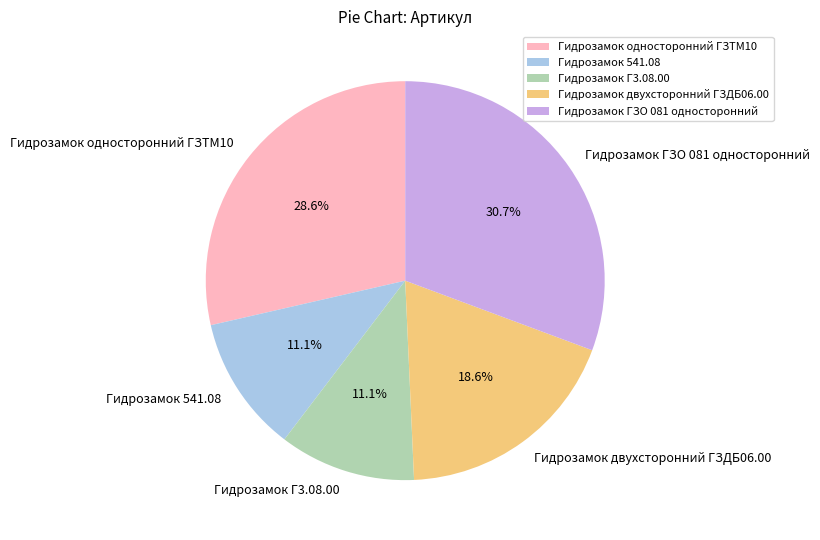

Count the number of slices in the pie.

5